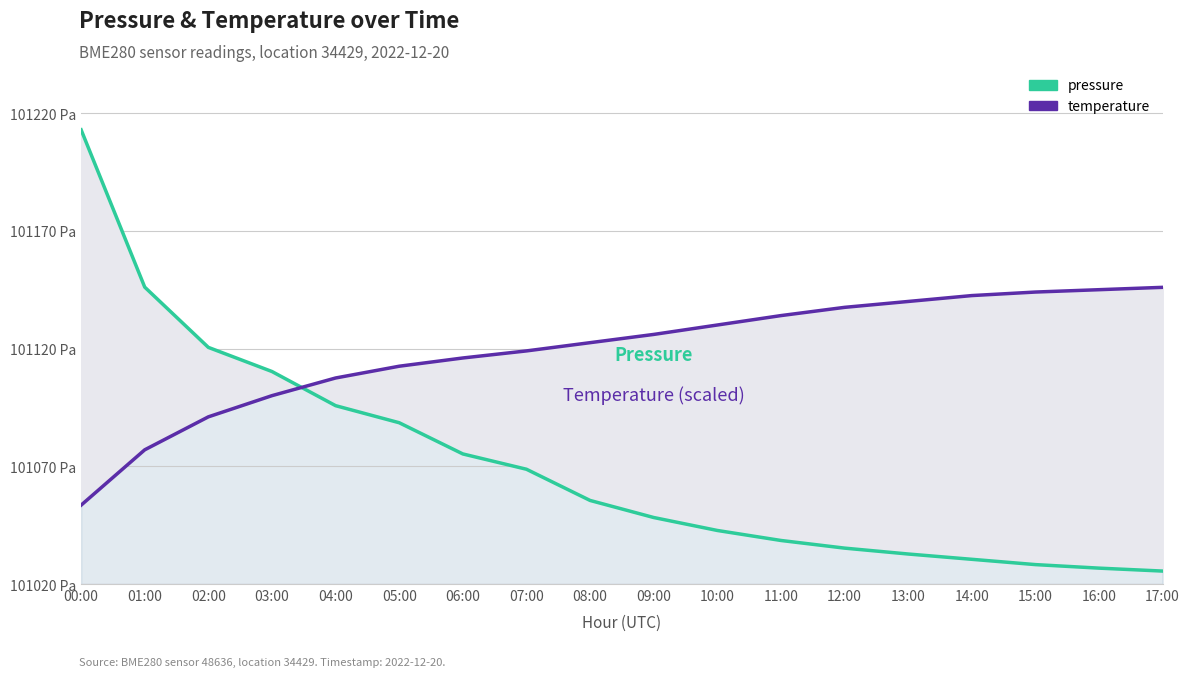

How many lines are shown in the chart?

2